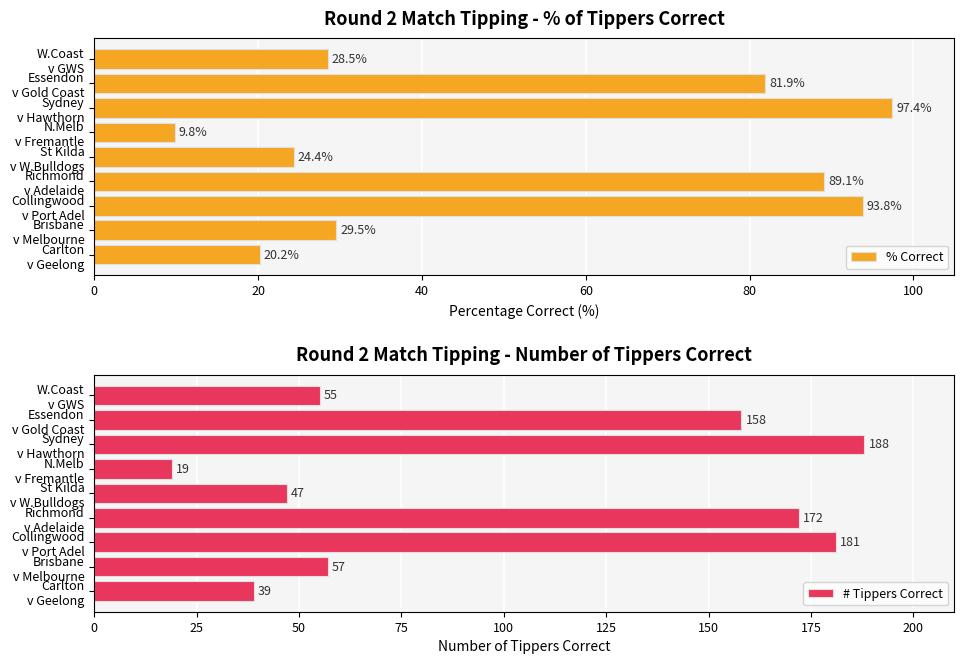

What is the difference between the second highest and second lowest values in the % Correct series?

73.6